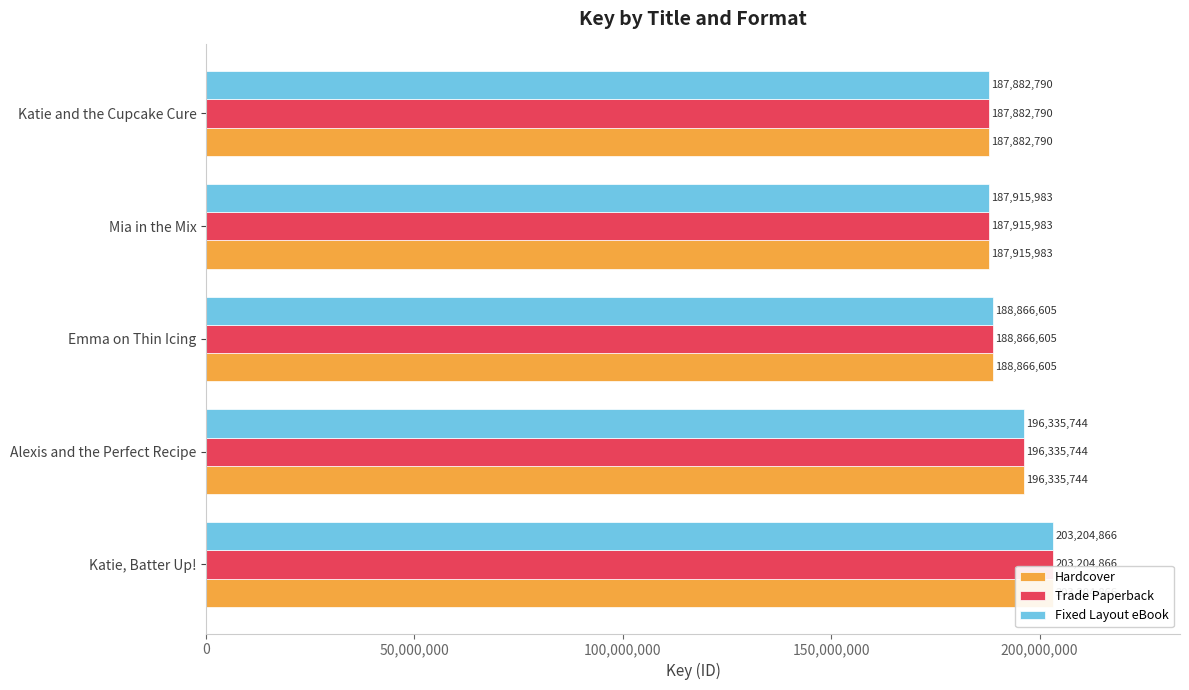

What are all the series names shown in the legend?

Hardcover, Trade Paperback, Fixed Layout eBook